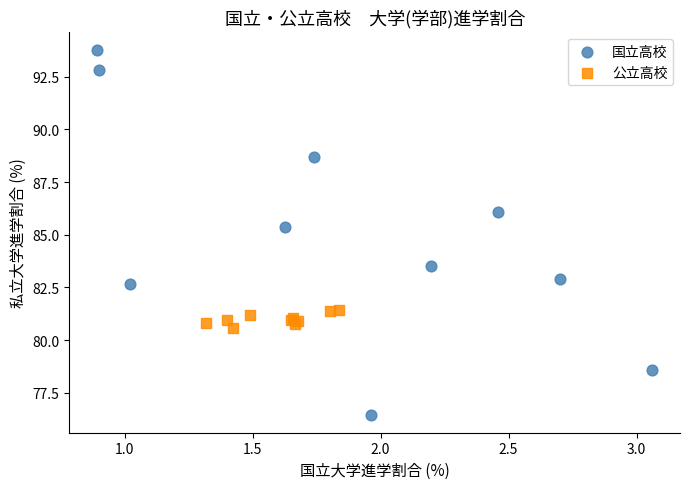

Which series reaches the minimum Y coordinate?

国立高校